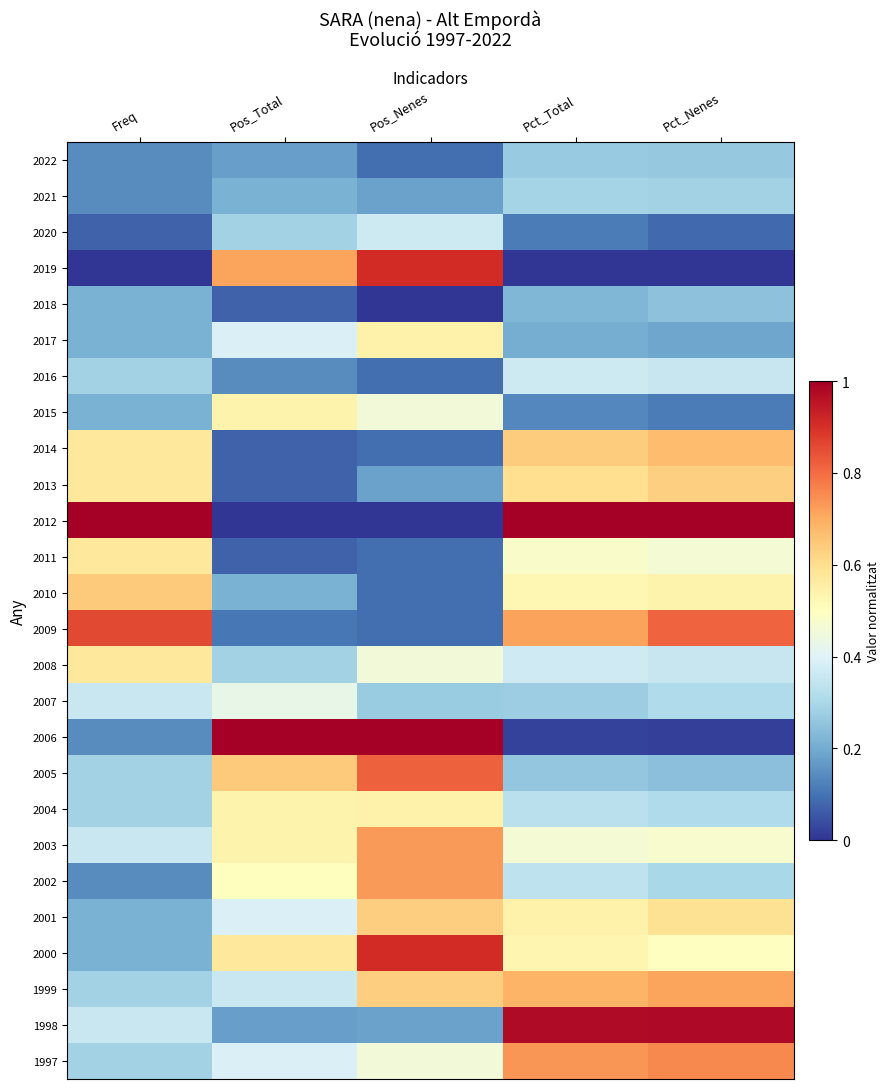

How many data points does each series have?

5